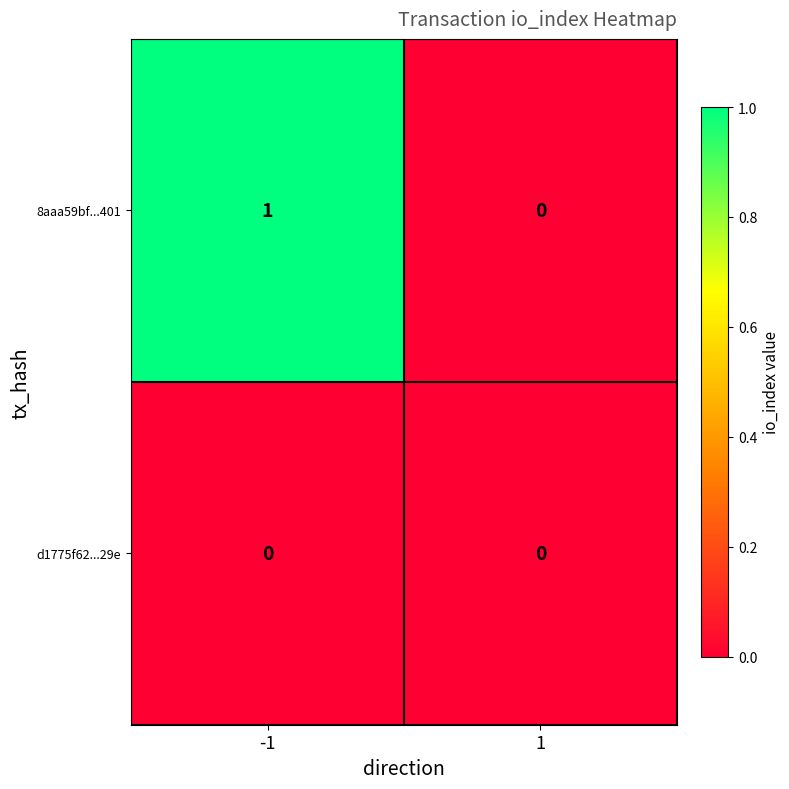

Reading right to left, transcribe all the data shown in this chart.

8aaa59bf...401: 1=0	-1=1
d1775f62...29e: 1=0	-1=0